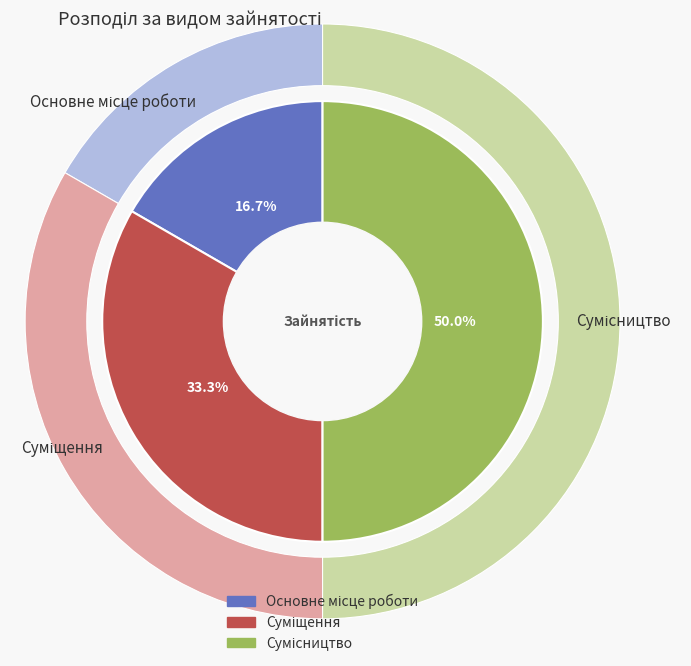

True or false: Основне місце роботи accounts for 23% of the total.

False